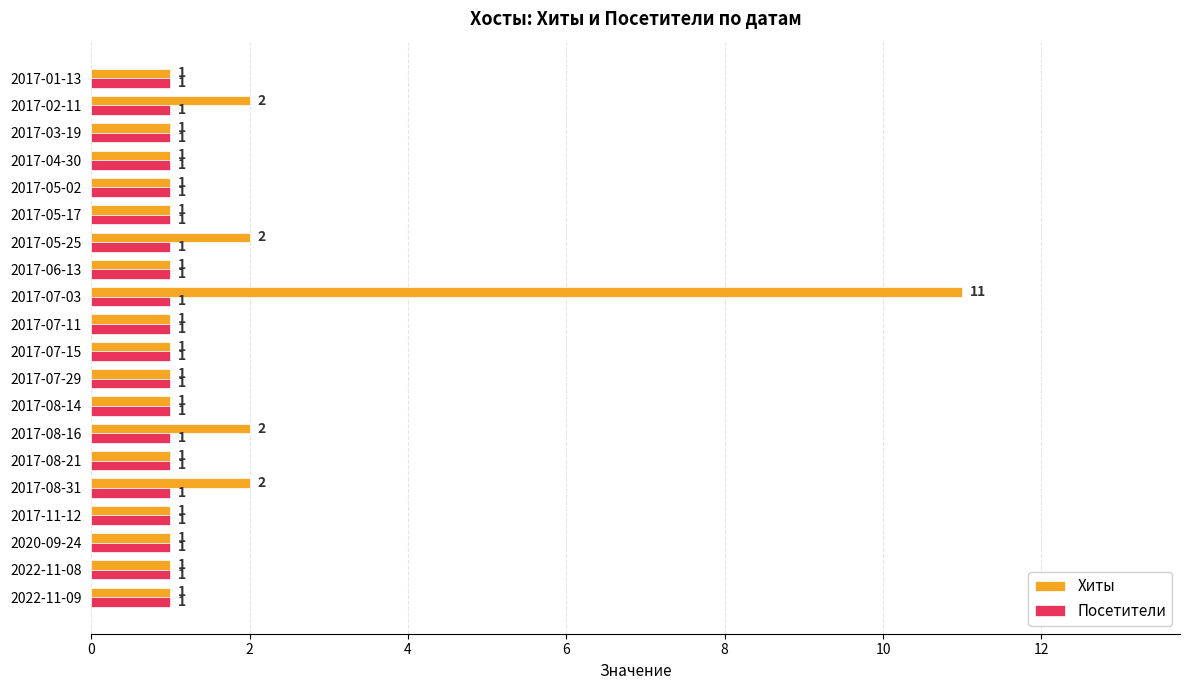

Rank the series by their average value, from highest to lowest.

Хиты, Посетители